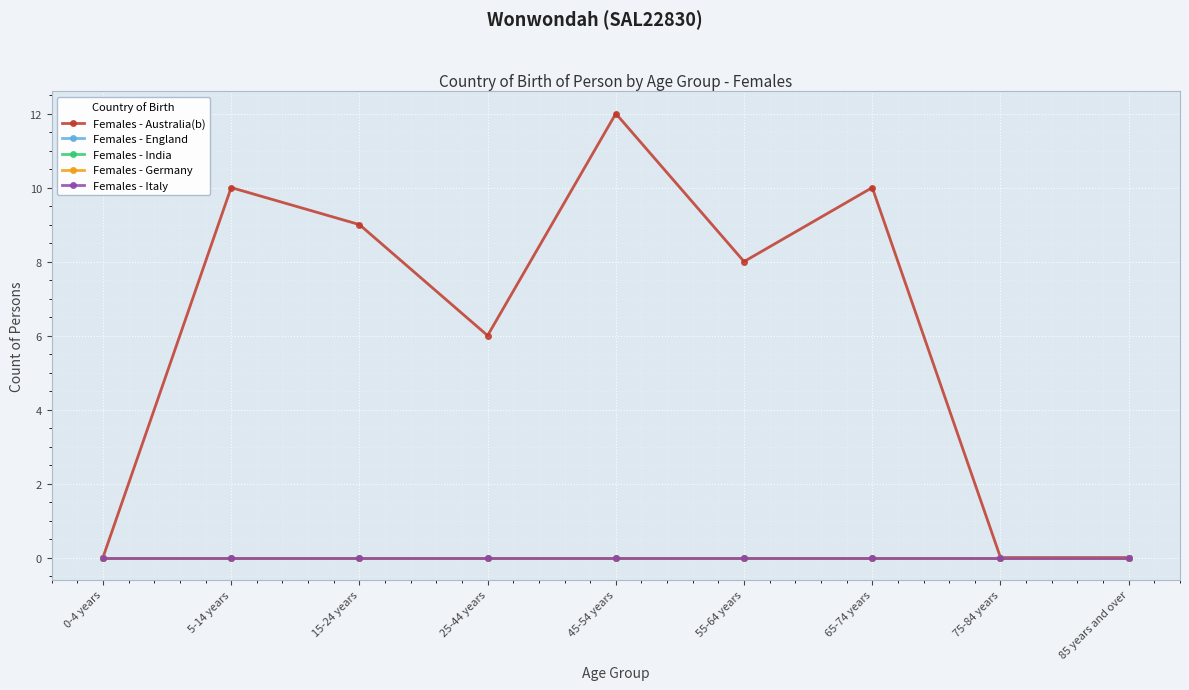

True or false: Females - Italy and Females - Australia(b) cross at least once.

False